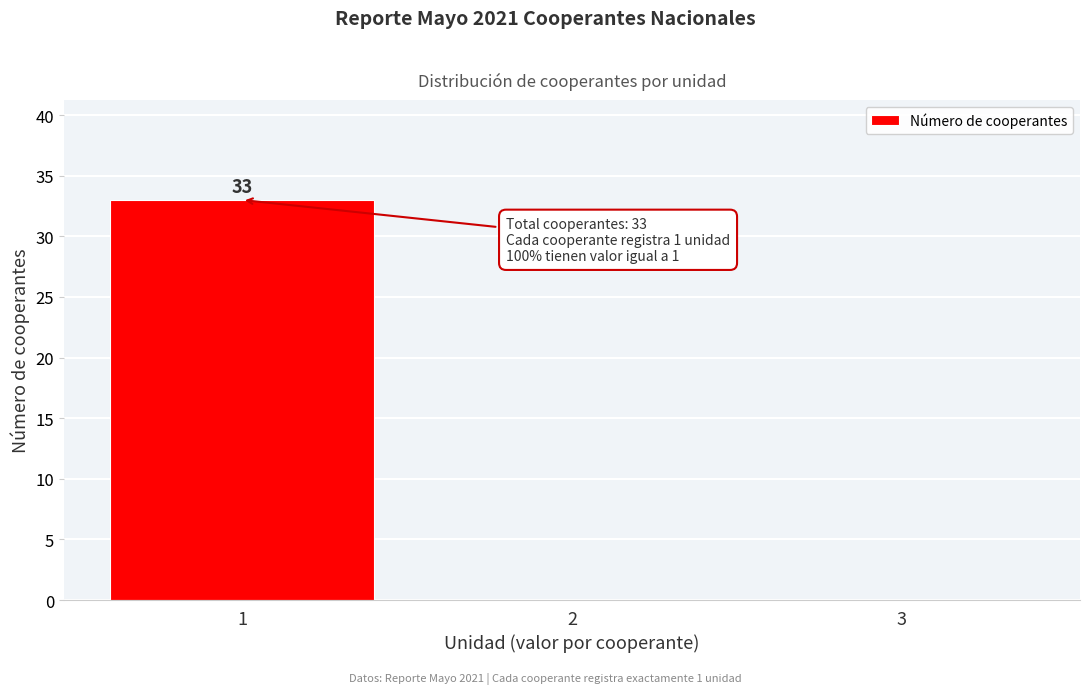

Which range on the x-axis has the tallest bar?

0.5 to 1.5